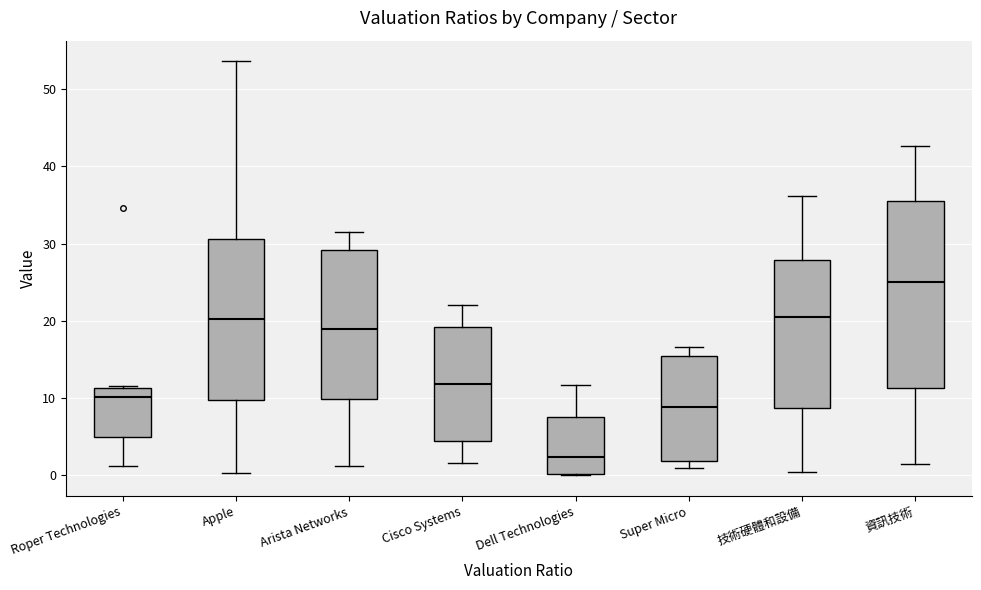

Comparing the boxes themselves (not the whiskers), which one is the tallest?

資訊技術